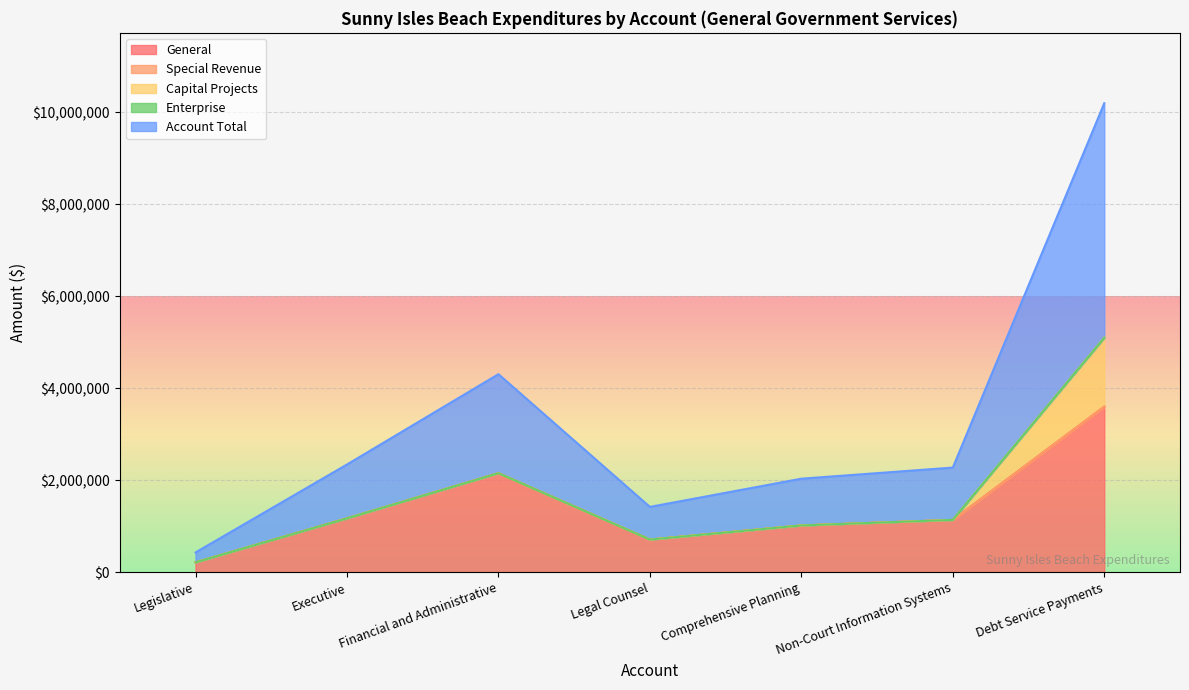

What are all the series names shown in the legend?

General, Special Revenue, Capital Projects, Enterprise, Account Total